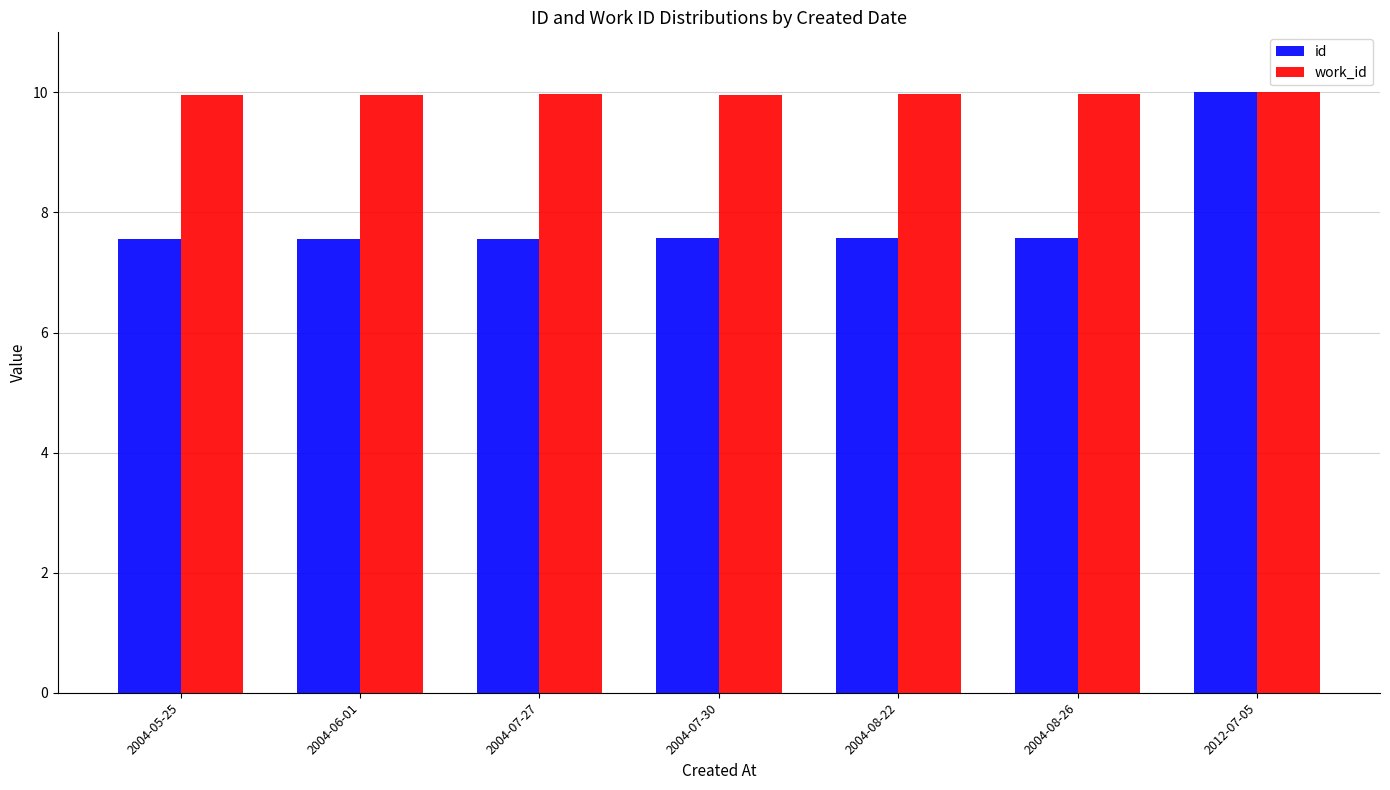

Read the id value at 2004-08-26.

7.6